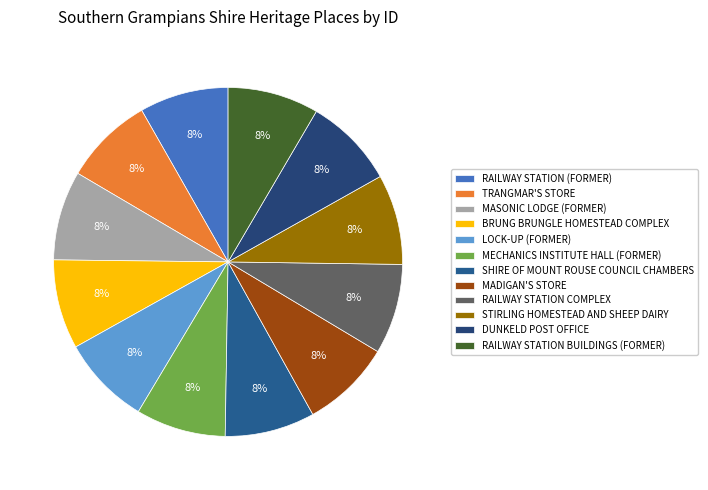

Do BRUNG BRUNGLE HOMESTEAD COMPLEX and RAILWAY STATION (FORMER) together represent more than half of the pie?

No